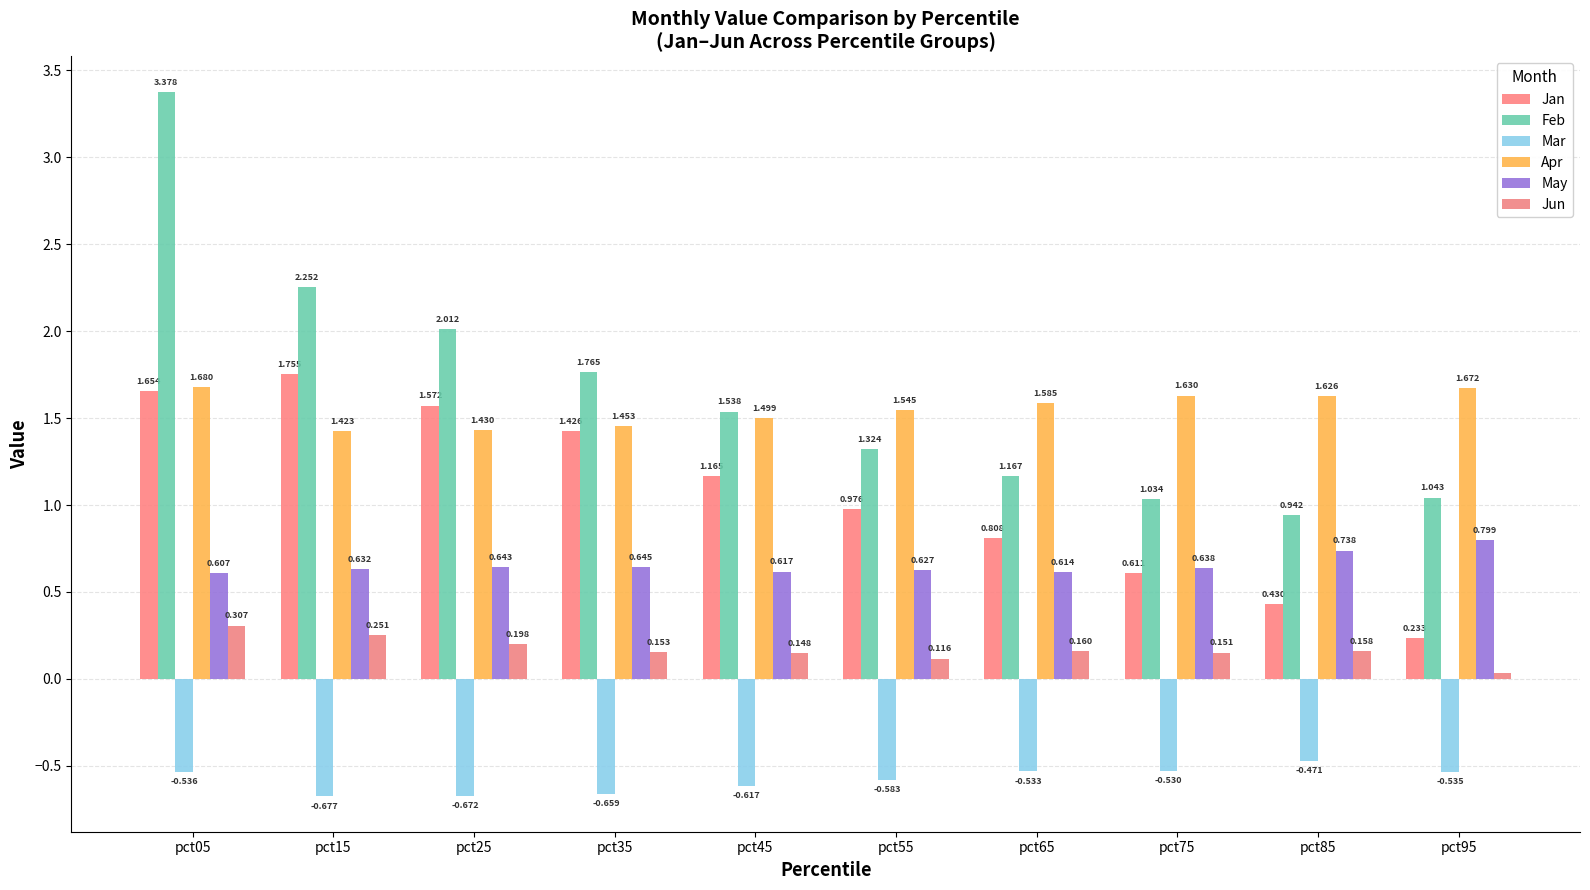

Rank the series at pct15 from highest to lowest value.

Feb, Jan, Apr, May, Jun, Mar